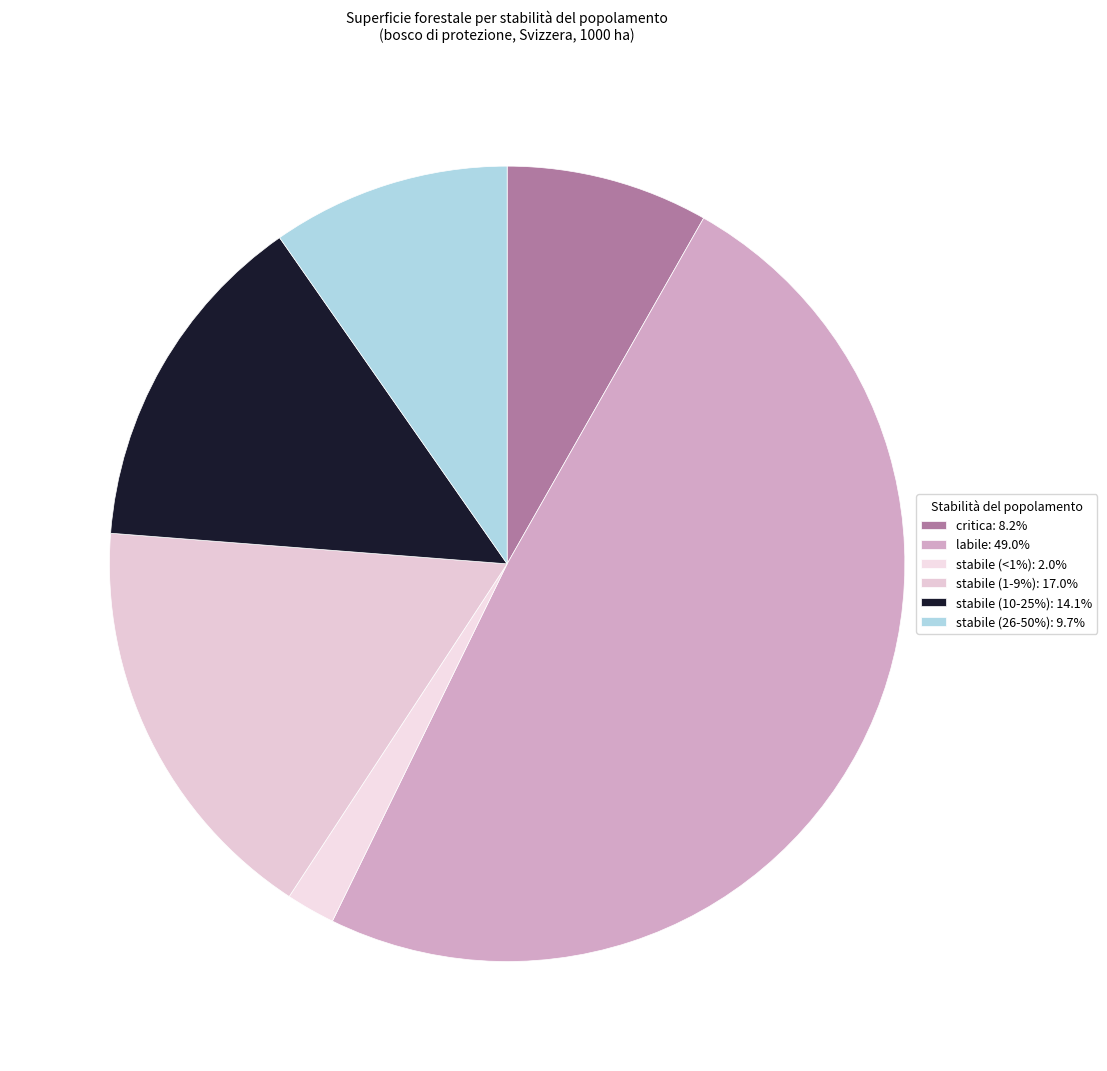

How many slices are in this pie chart?

6